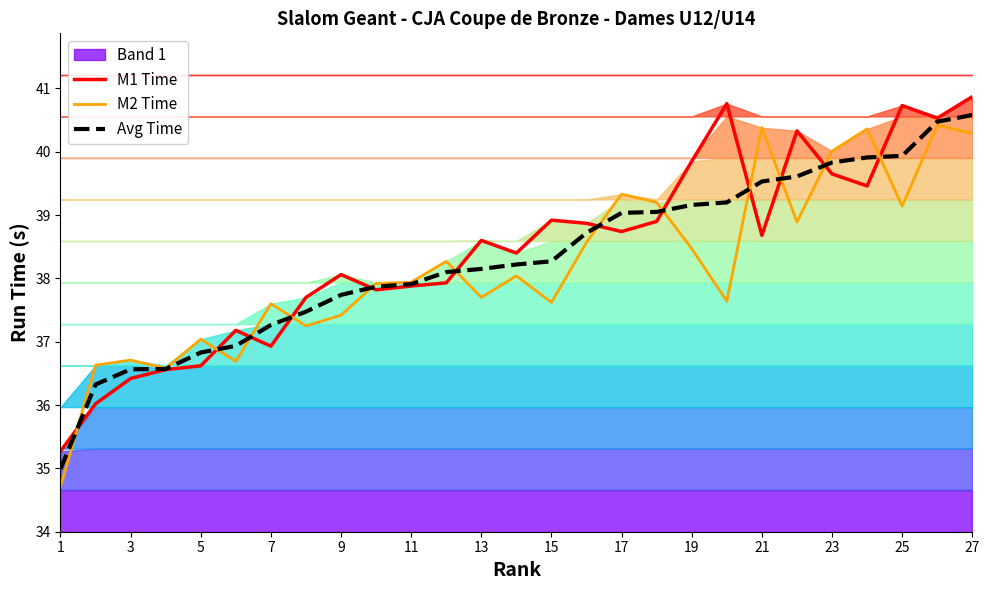

True or false: M2 Time and Avg Time intersect in this chart.

True